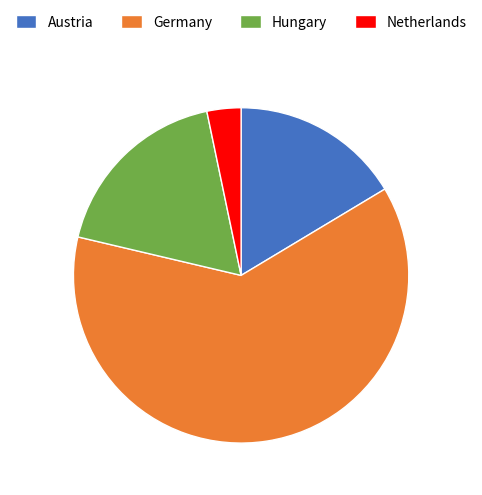

The Austria slice represents 27% of the pie. True or false?

False